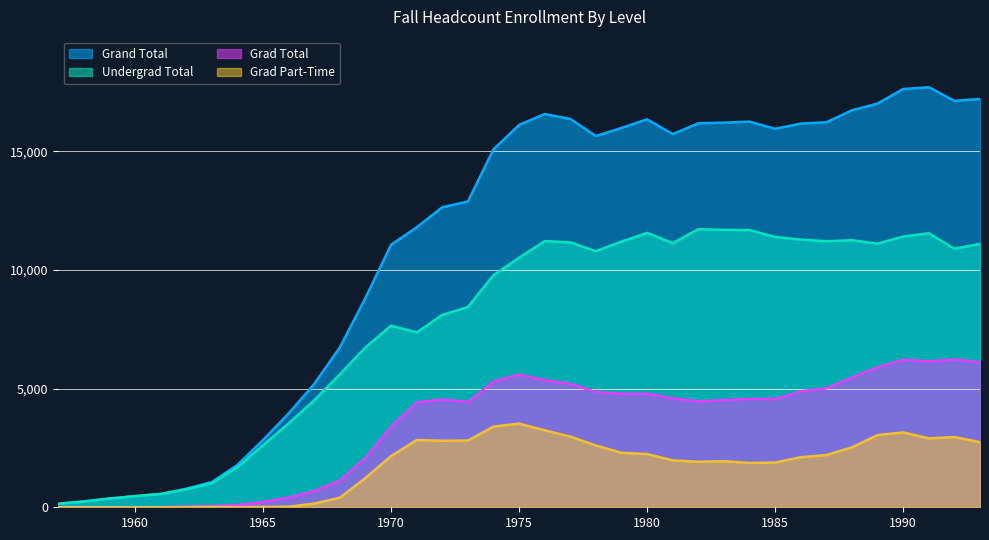

What are all the series names shown in the legend?

Grand Total, Undergrad Total, Grad Total, Grad Part-Time